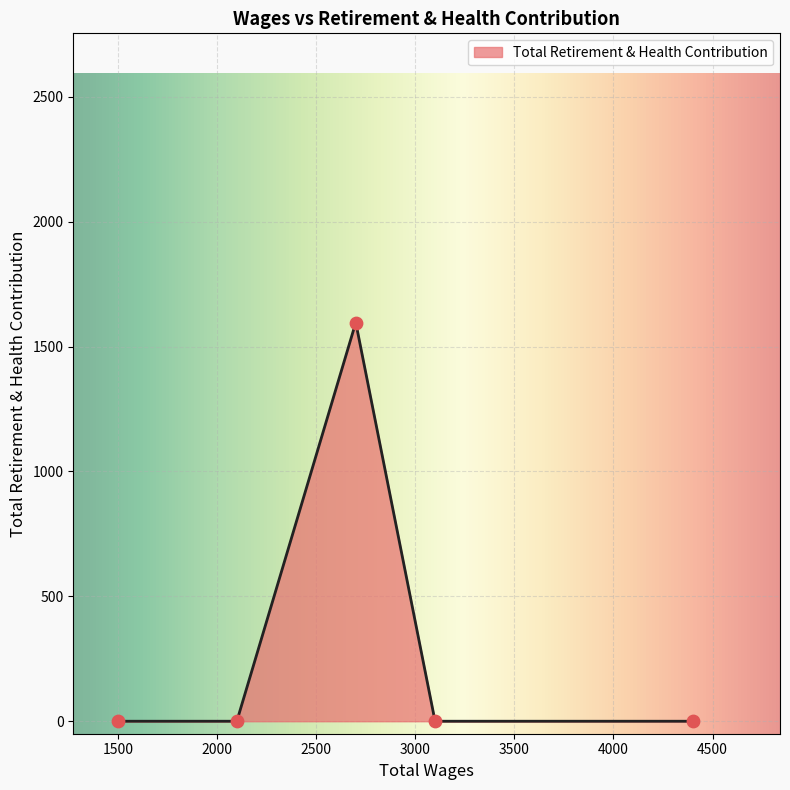

True or false: there are more than 0 points higher than both neighbors.

True